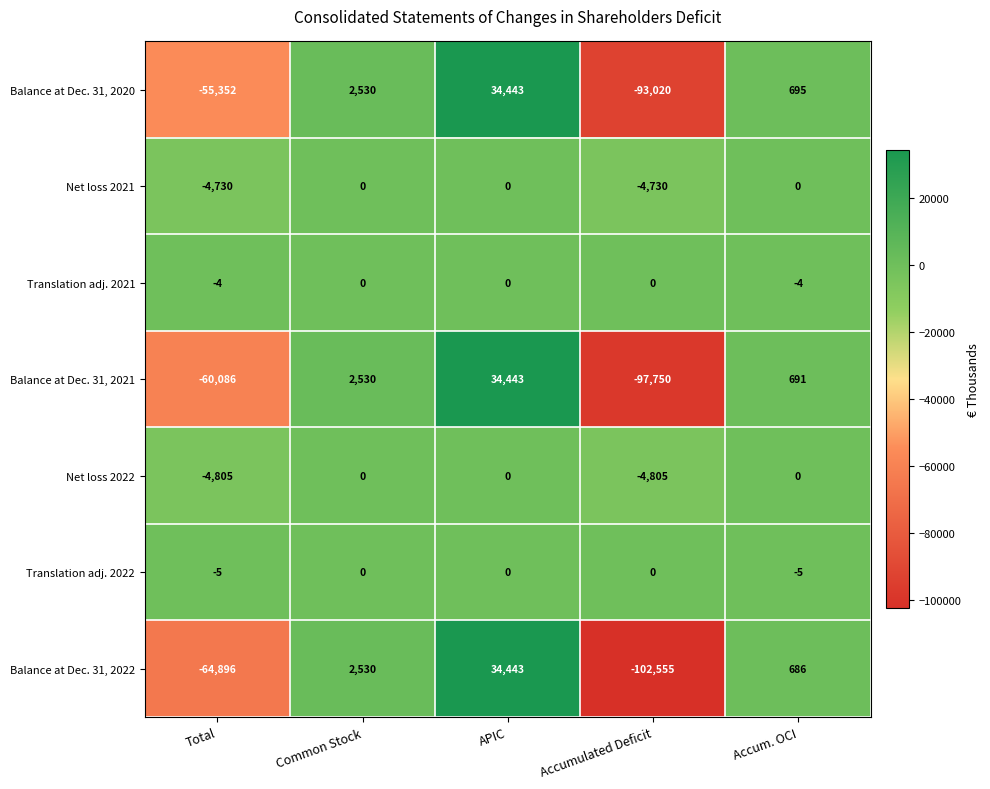

What is the difference between the Net loss 2021 values at Total and Accum. OCI?

4730